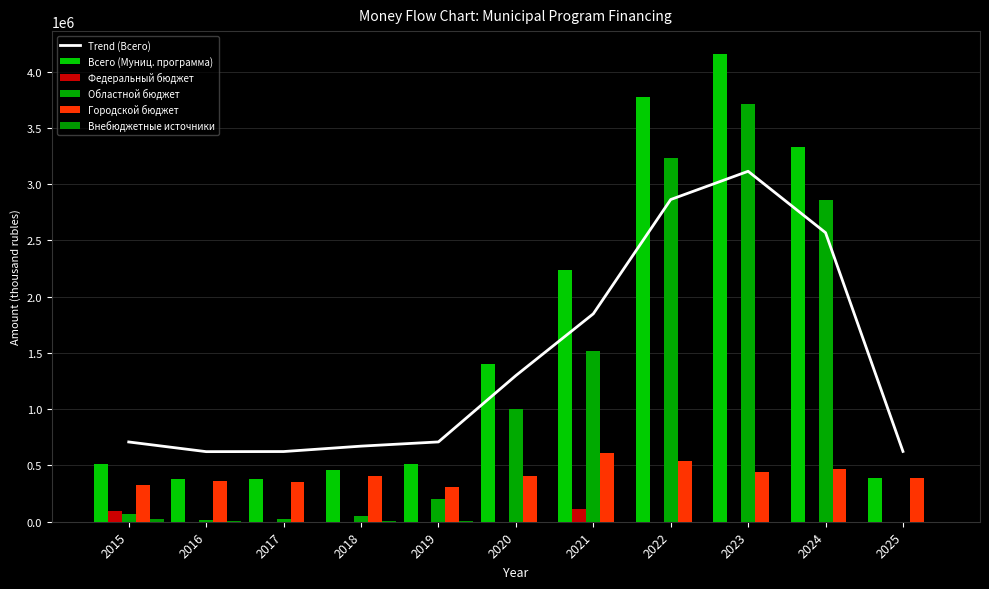

Rank the categories by Федеральный бюджет value from highest to lowest.

2021, 2015, 2016, 2017, 2018, 2019, 2020, 2022, 2023, 2024, 2025